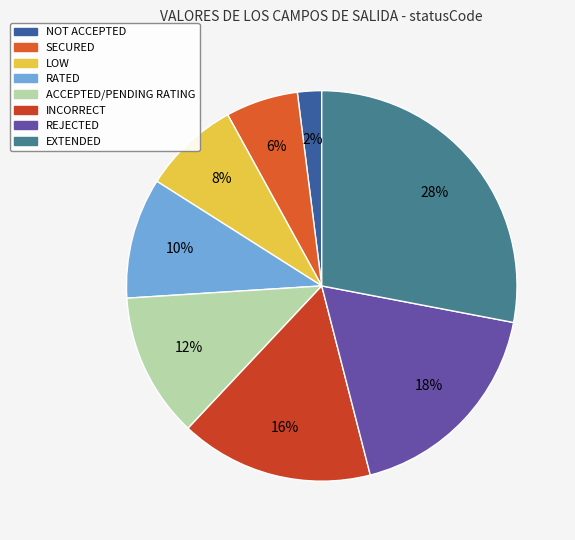

Count the number of slices in the pie.

8